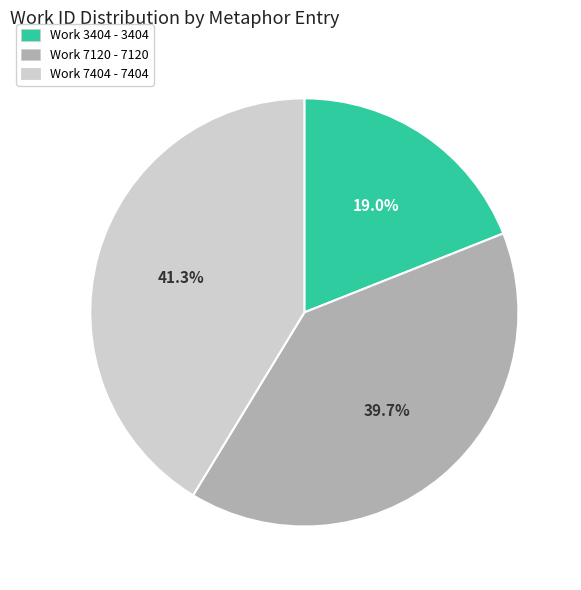

Rank the categories by value from lowest to highest.

Work 3404 - 3404, Work 7120 - 7120, Work 7404 - 7404